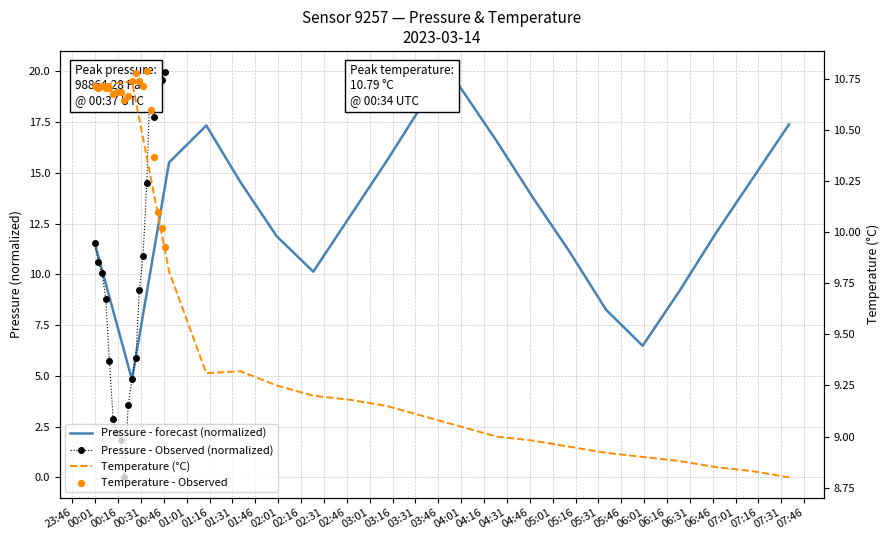

Which series has the largest total across all categories?

Pressure - forecast (normalized)